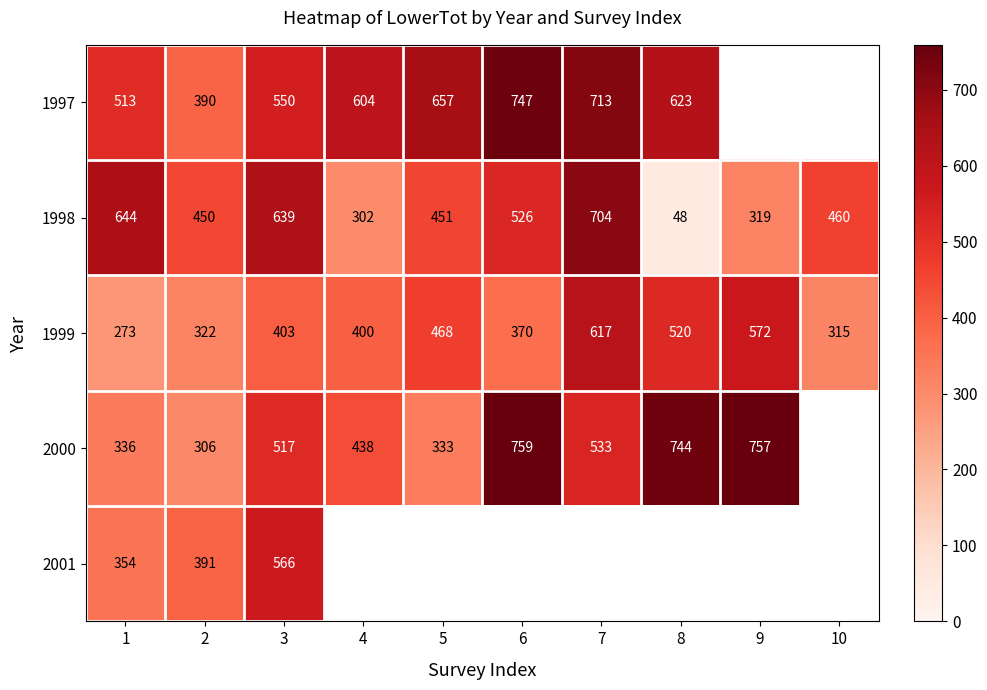

True or false: 1998 has a value of 808 at 10.

False